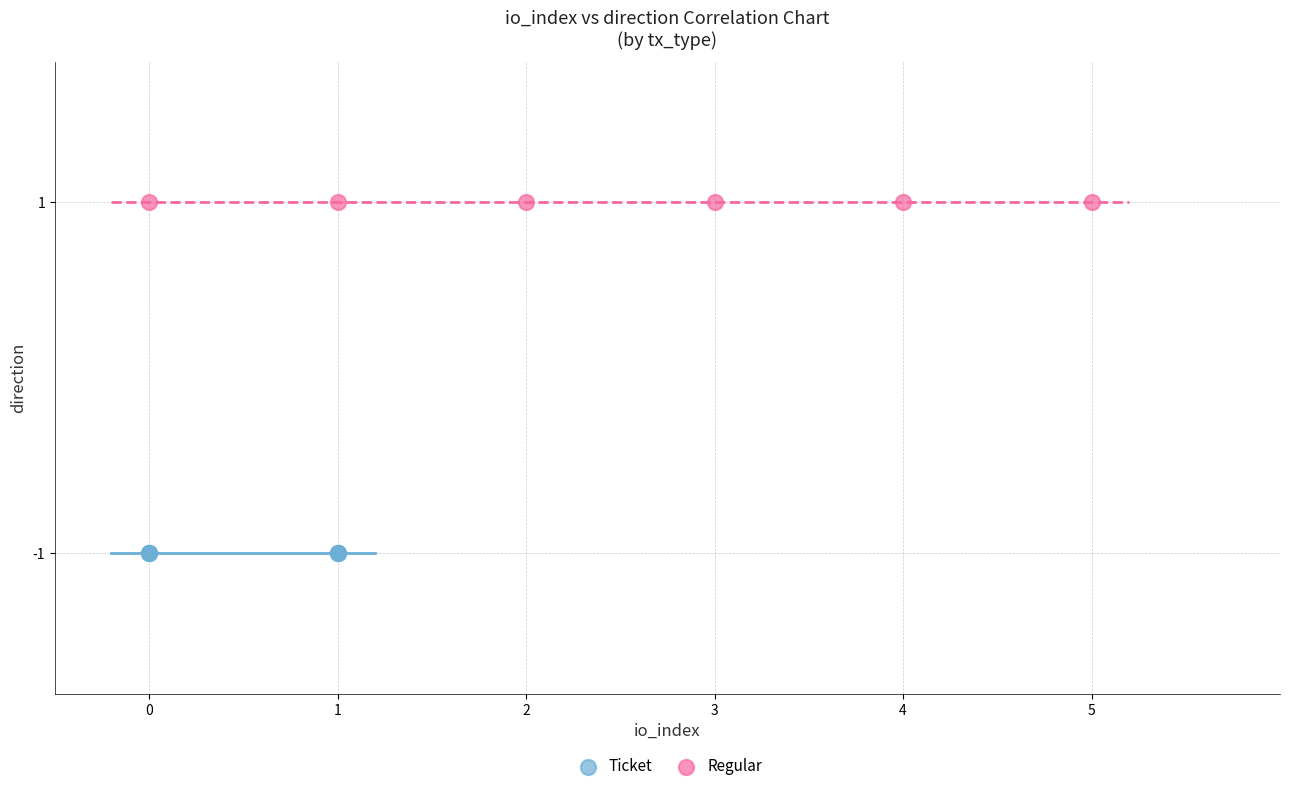

Which series contains the highest Y value?

Regular